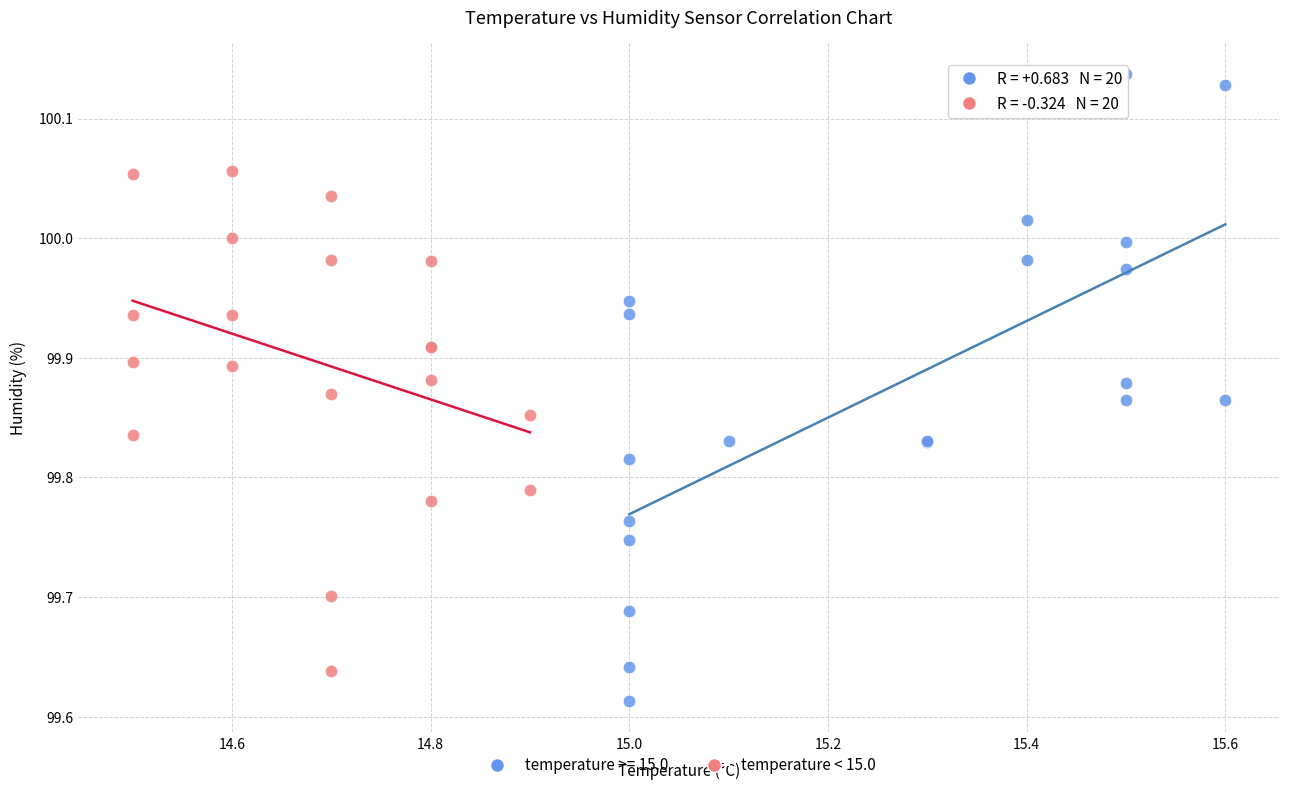

Which series has the widest spread of Y values?

temperature >= 15.0